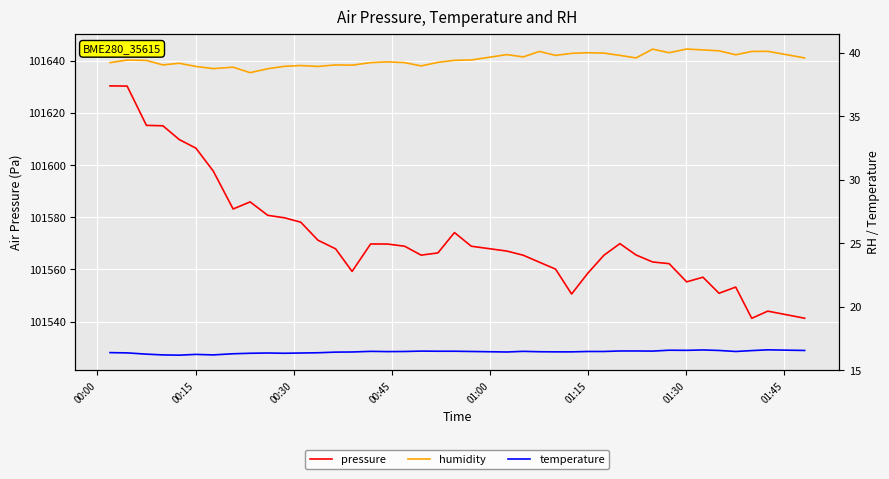

What is the difference between the second highest and second lowest values in the temperature series?

0.4